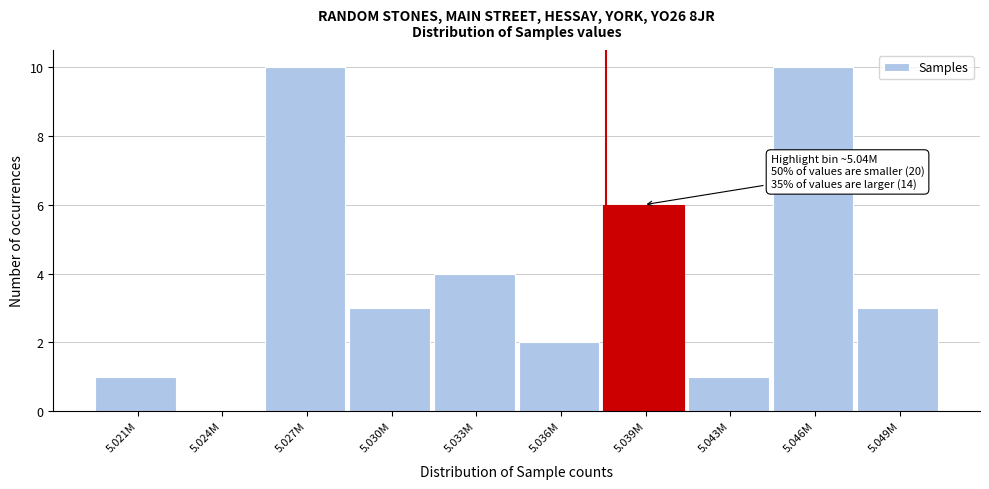

Reading left to right, extract all data points from this chart.

5.021M=1	5.024M=0	5.027M=10	5.030M=3	5.033M=4	5.036M=2	5.039M=6	5.043M=1	5.046M=10	5.049M=3